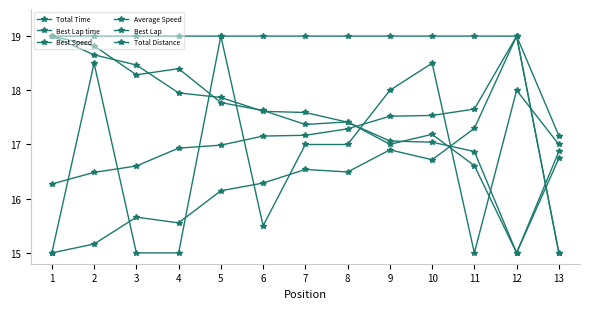

How many data points in Best Lap time are above 16?

9